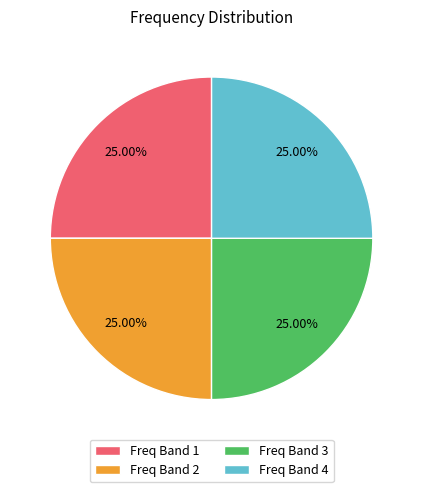

Is there any slice that represents more than half of the pie?

No